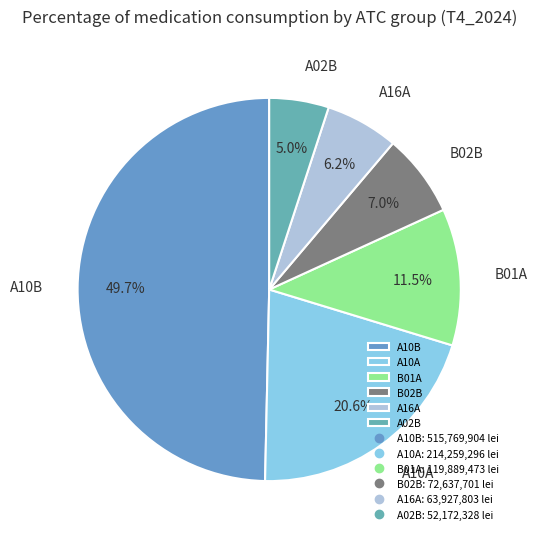

Rank the categories by value from lowest to highest.

A02B, A16A, B02B, B01A, A10A, A10B